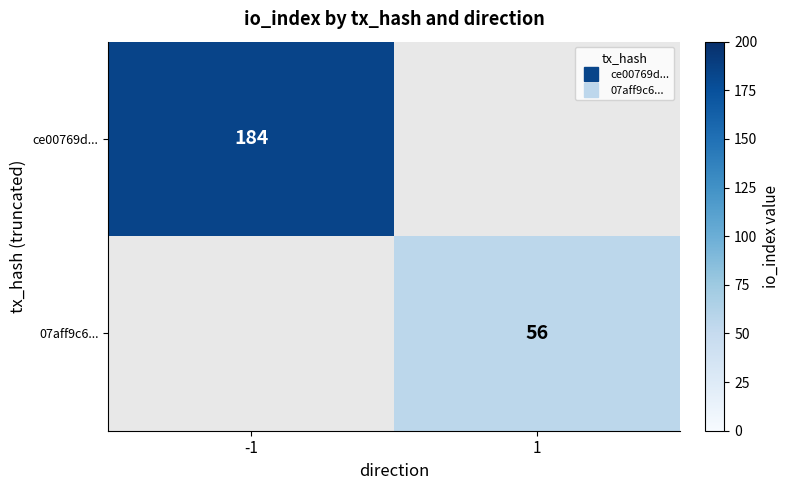

Which series has the widest spread of values?

ce00769d...